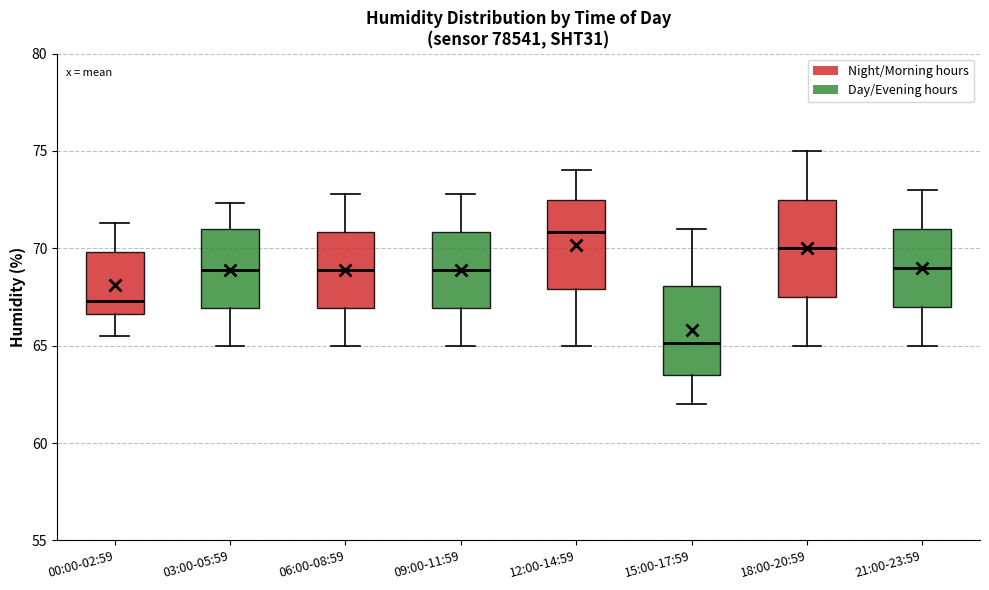

Where is the upper edge of the box for 21:00-23:59 on the y-axis? The values are not printed on the chart, so give them approximately, as read against the axis.

71.0